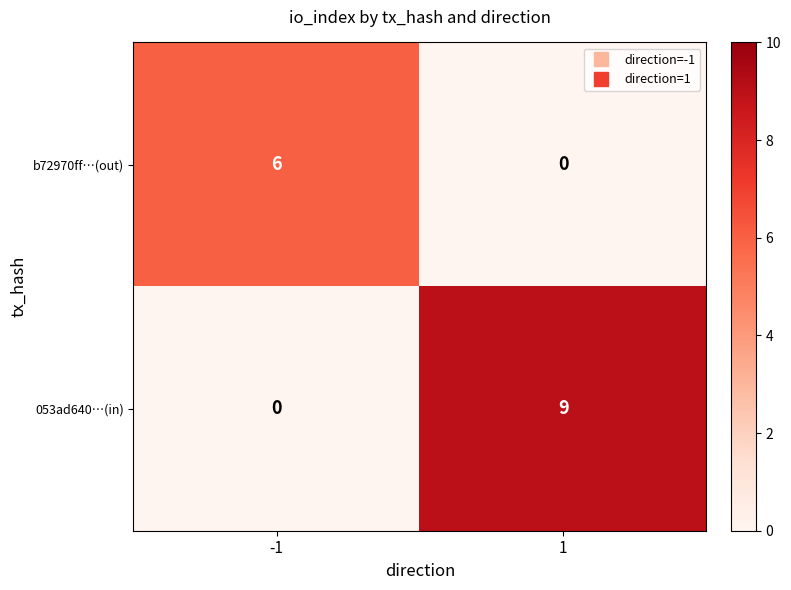

The 053ad640…(in) series shows 4 at 1. True or false?

False